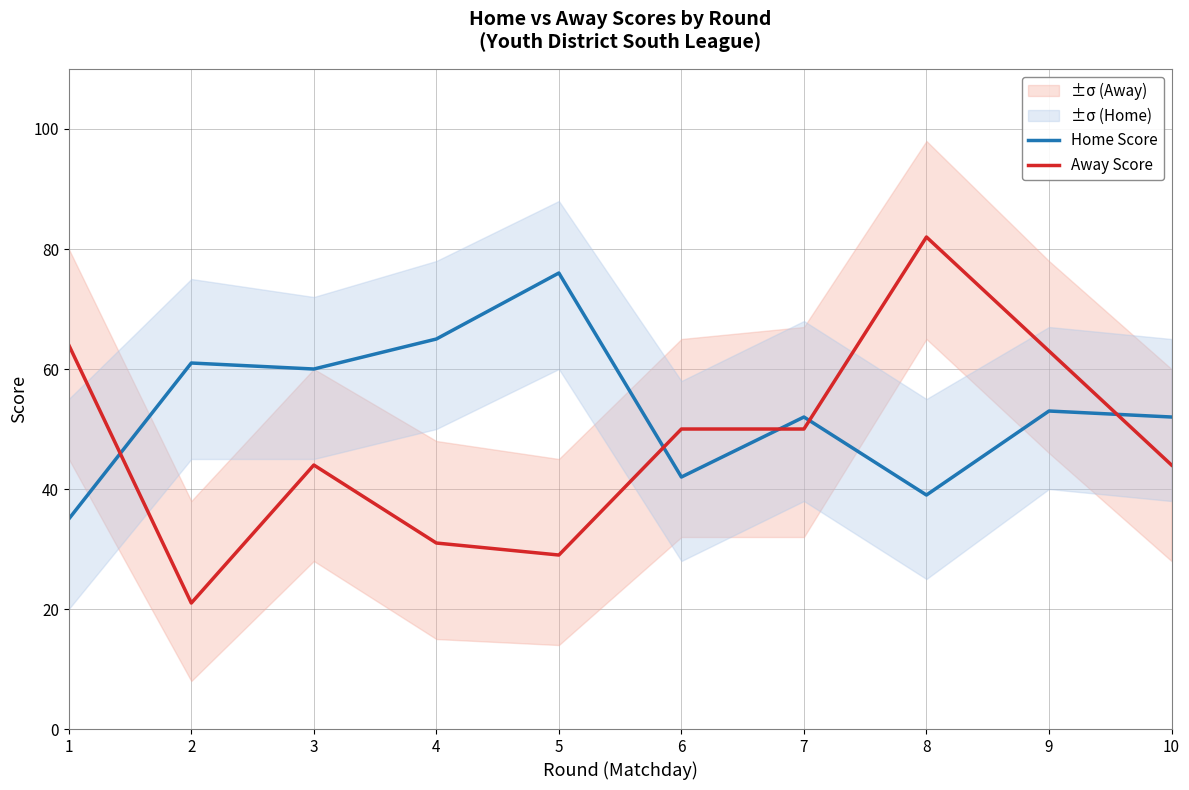

After their last crossing, which series has the higher values: Away Score or Home Score?

Home Score